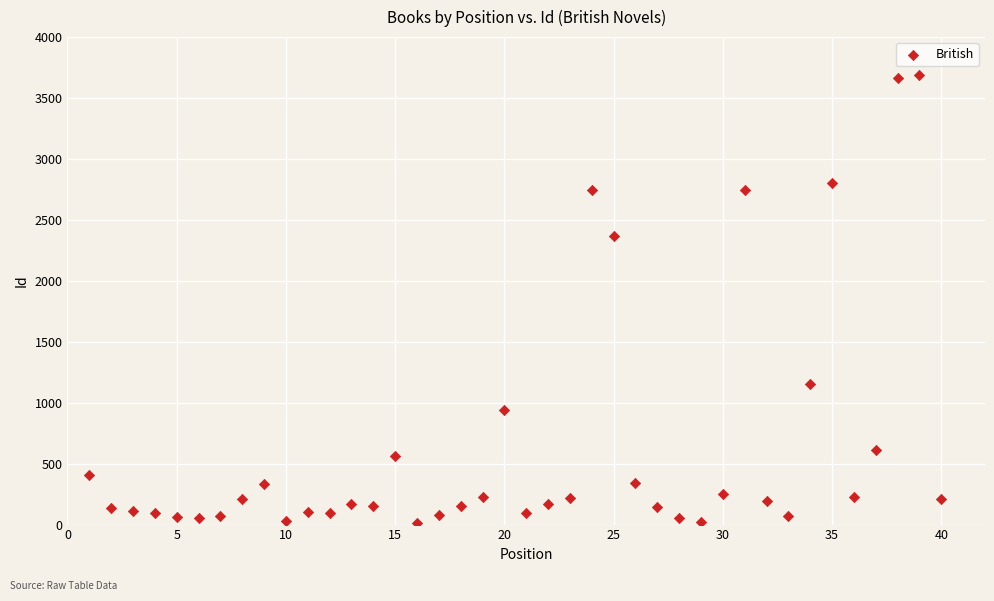

What Y value in the scatter plot is closest to 1854?

2371